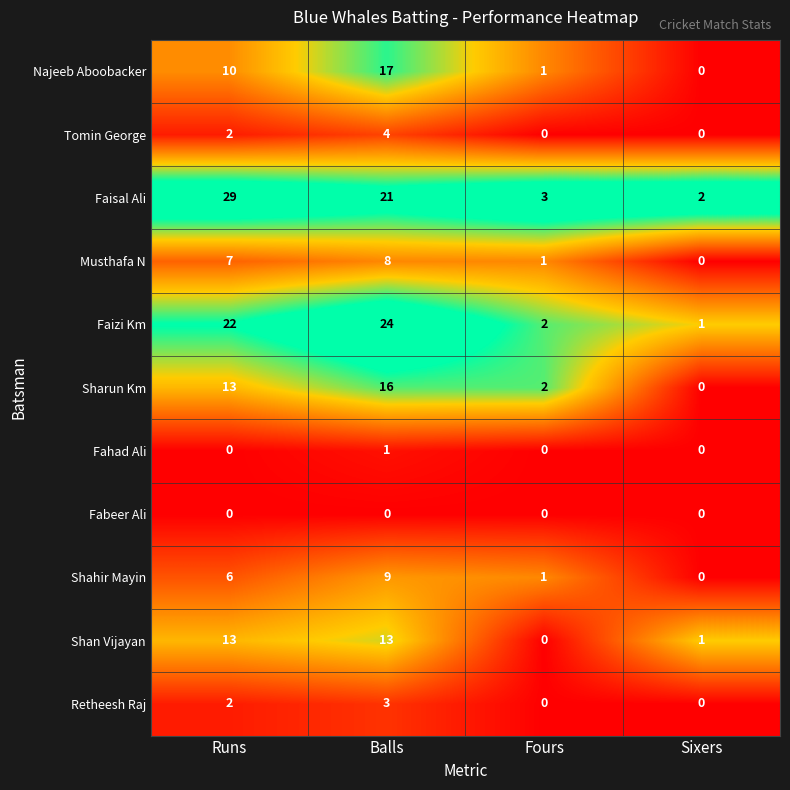

Between Runs and Fours, which series saw the biggest shift?

Faisal Ali